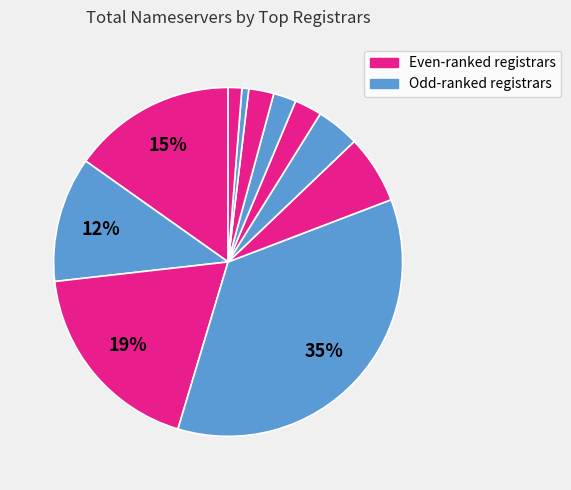

How many segments does this pie chart have?

11